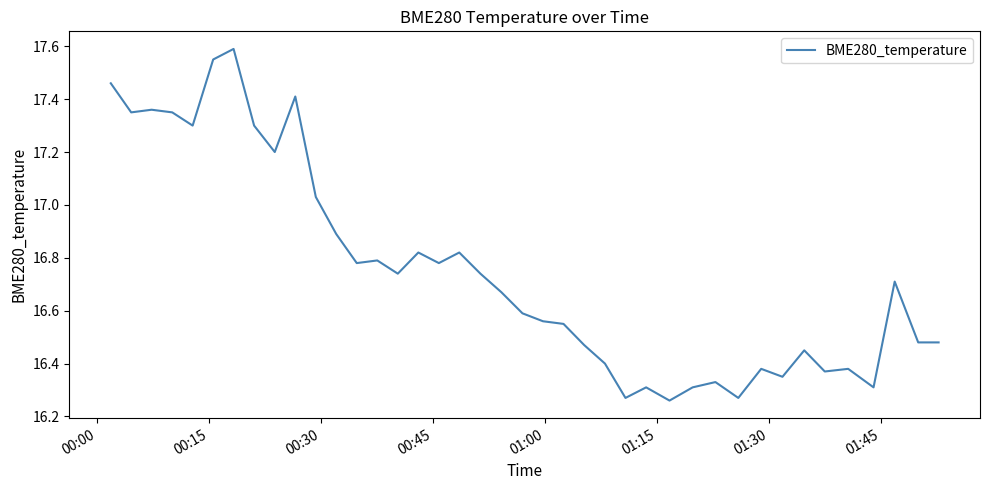

What is the difference between the maximum and minimum values?

1.3